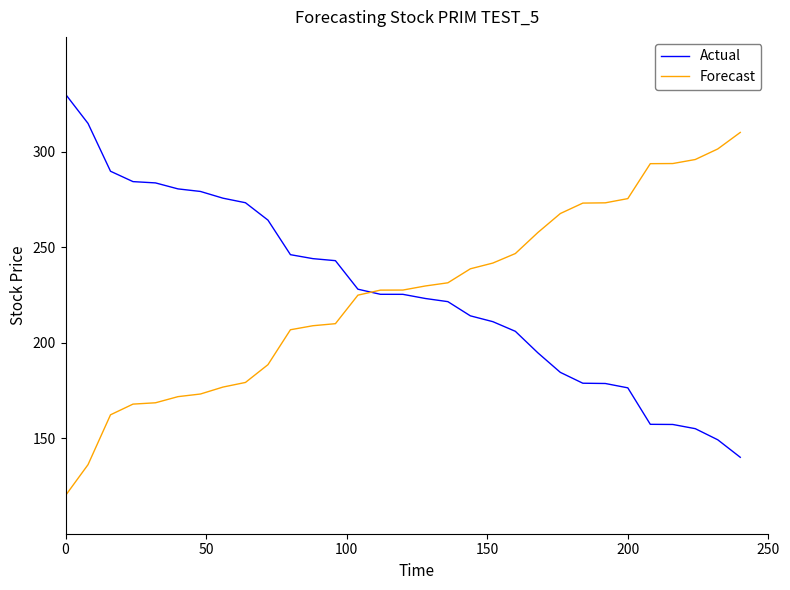

What is the smallest value displayed?

120.0